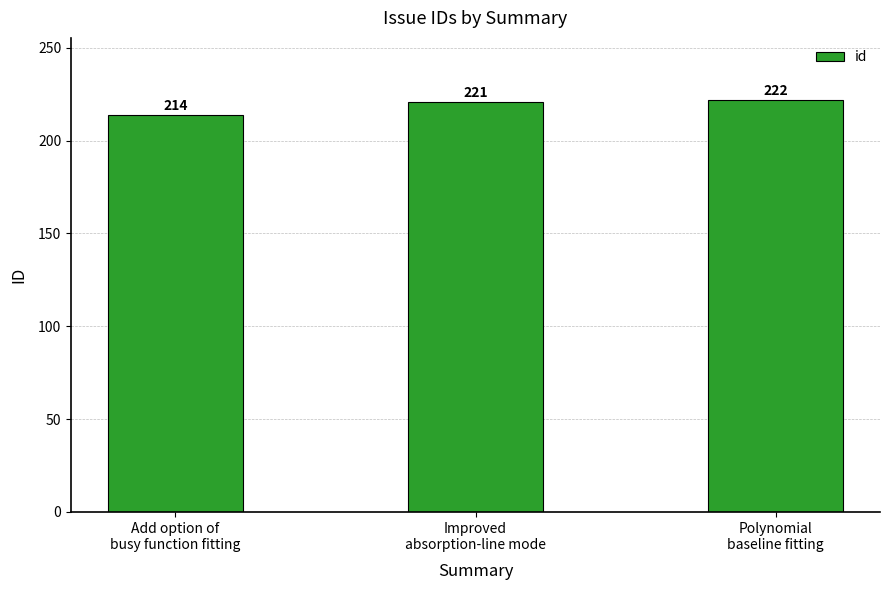

Count the values in the range 214 to 222.

3